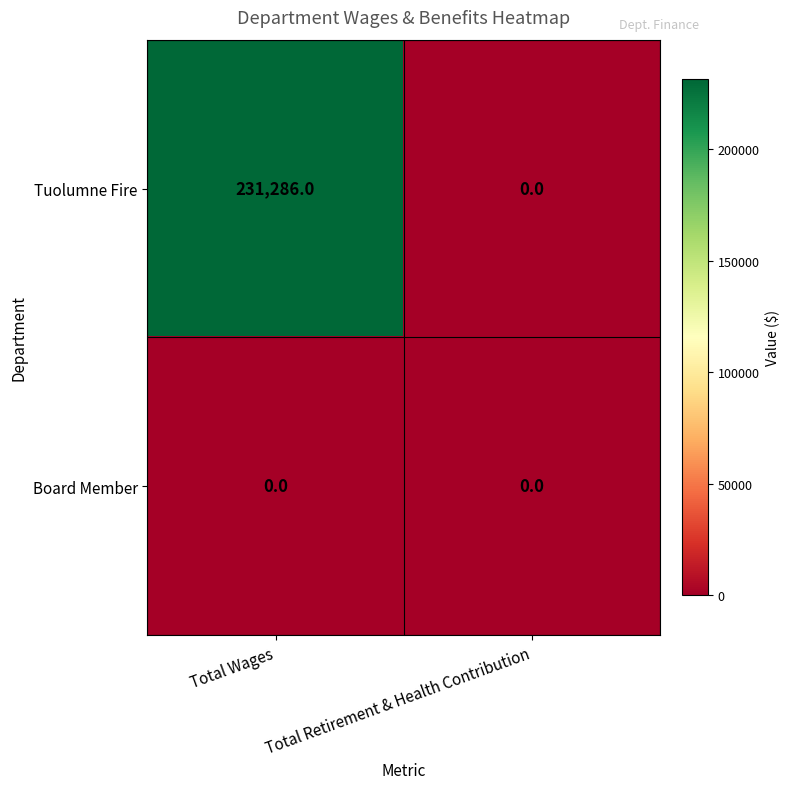

Count the number of data series in this chart.

2